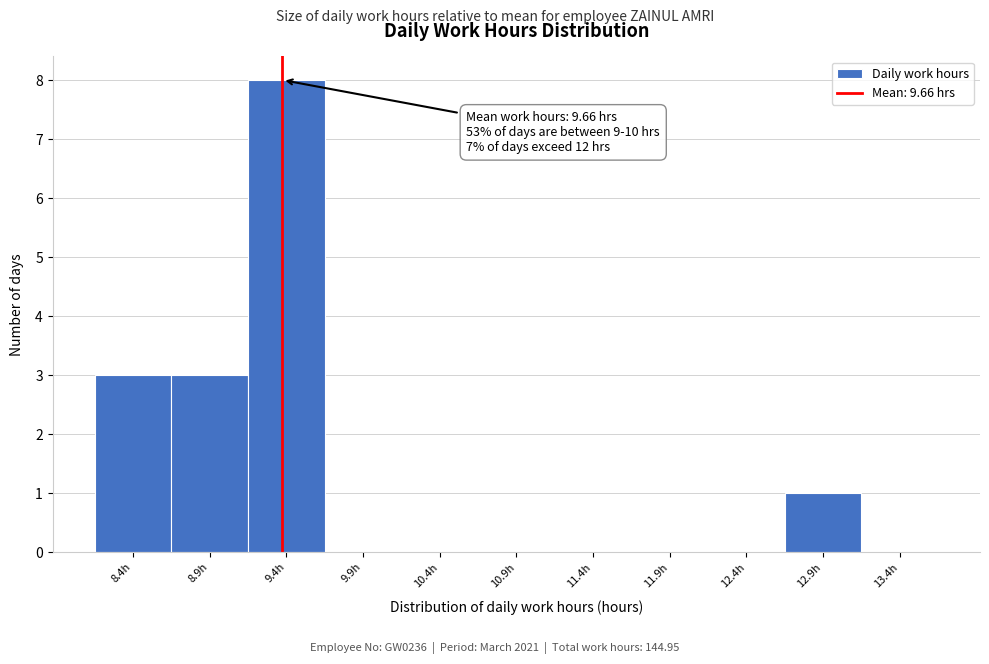

Reading right to left, list all the values displayed in this chart.

13.4h=0	12.9h=1	12.4h=0	11.9h=0	11.4h=0	10.9h=0	10.4h=0	9.9h=0	9.4h=8	8.9h=3	8.4h=3